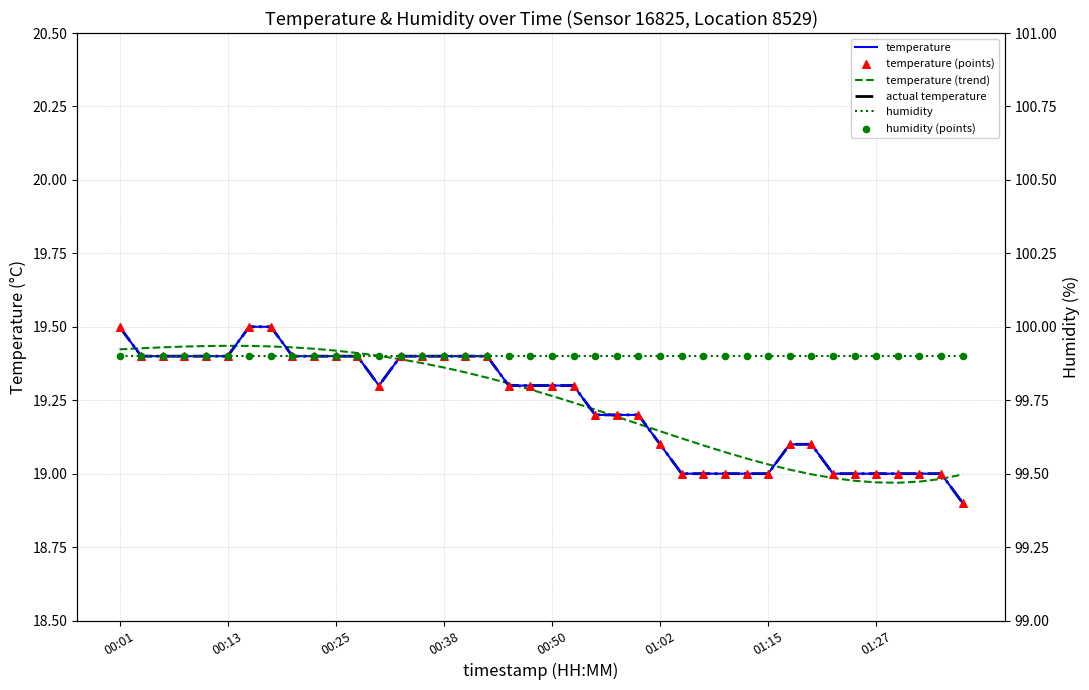

Which series contains the highest Y value?

humidity